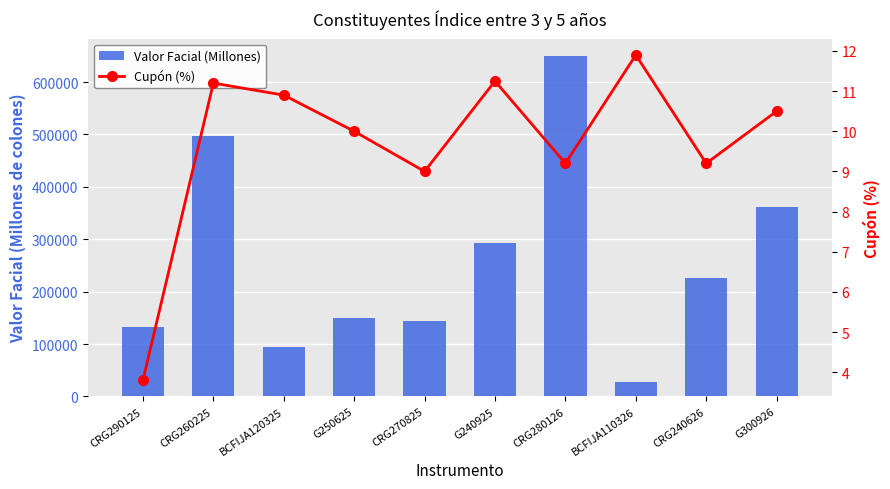

Which series has the largest total across all categories?

Valor Facial (Millones)